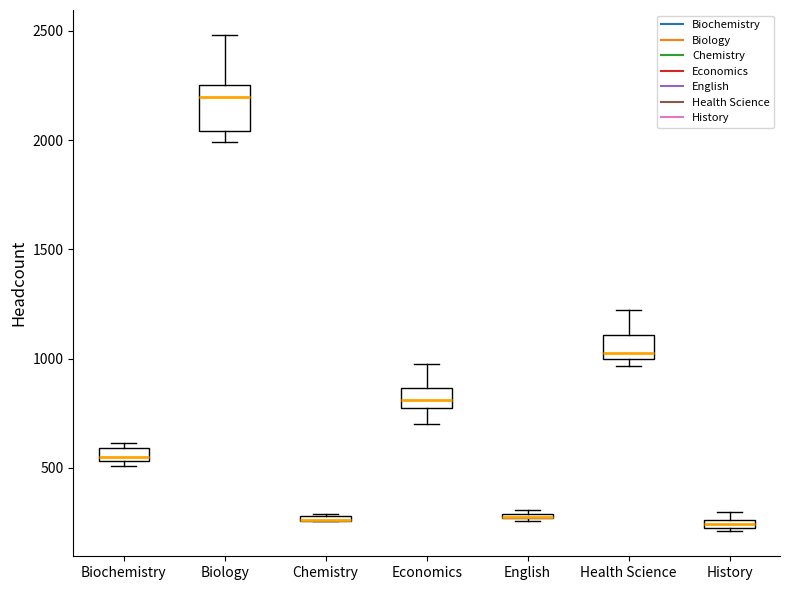

Comparing the boxes themselves (not the whiskers), which one is the tallest?

Biology